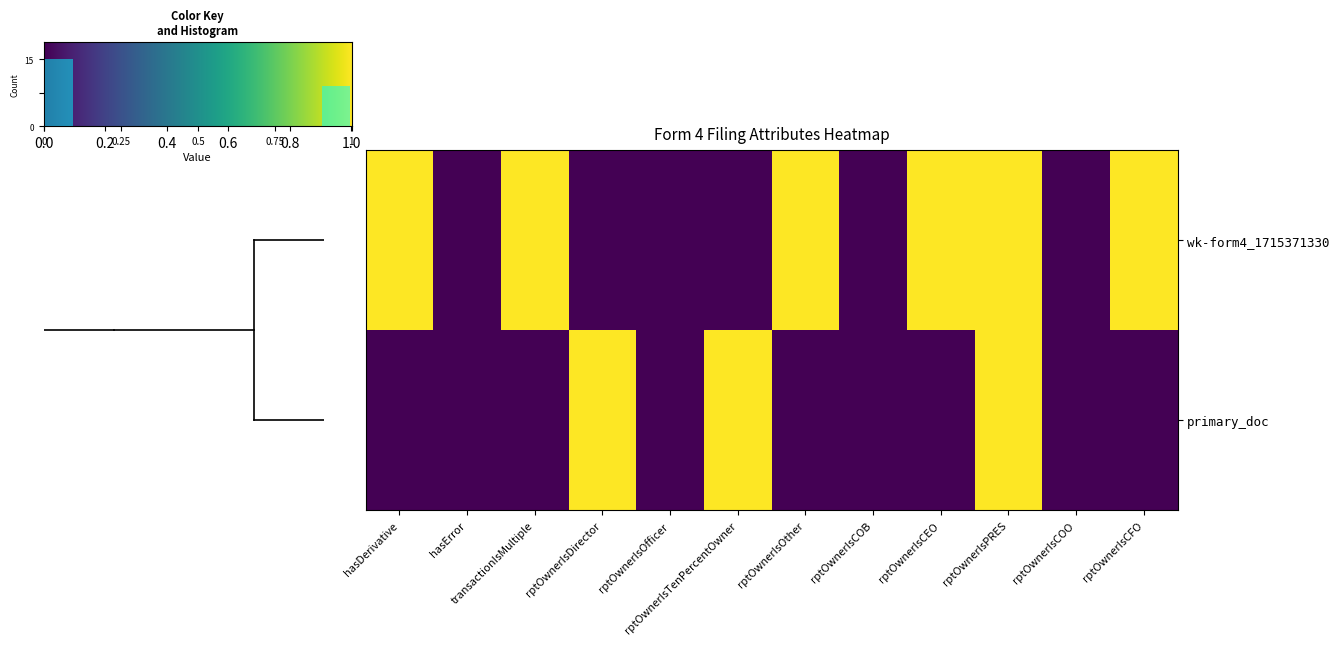

Rank the series at rptOwnerIsTenPercentOwner from lowest to highest value.

wk-form4_1715371330.xml, primary_doc.xml